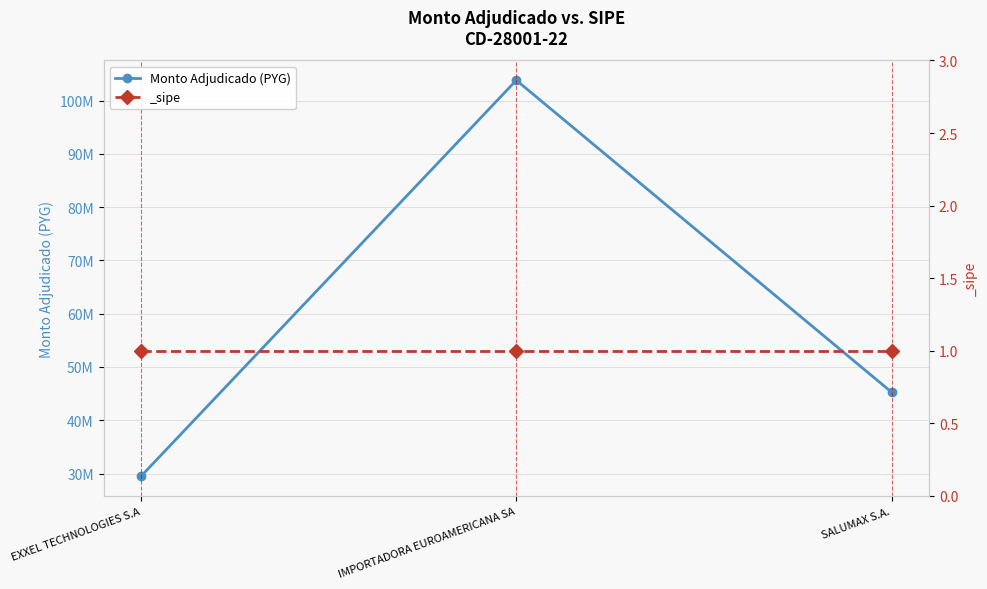

Which label corresponds to the largest value in the chart?

IMPORTADORA EUROAMERICANA SA